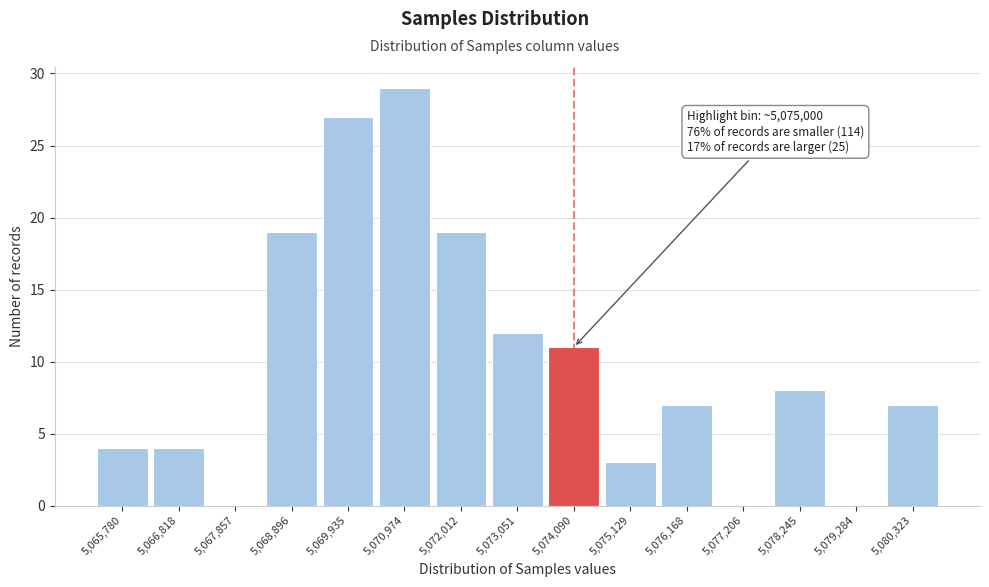

Reading left to right, list all the values displayed in this chart.

5,065,780=4	5,066,818=4	5,067,857=0	5,068,896=19	5,069,935=27	5,070,974=29	5,072,012=19	5,073,051=12	5,074,090=11	5,075,129=3	5,076,168=7	5,077,206=0	5,078,245=8	5,079,284=0	5,080,323=7